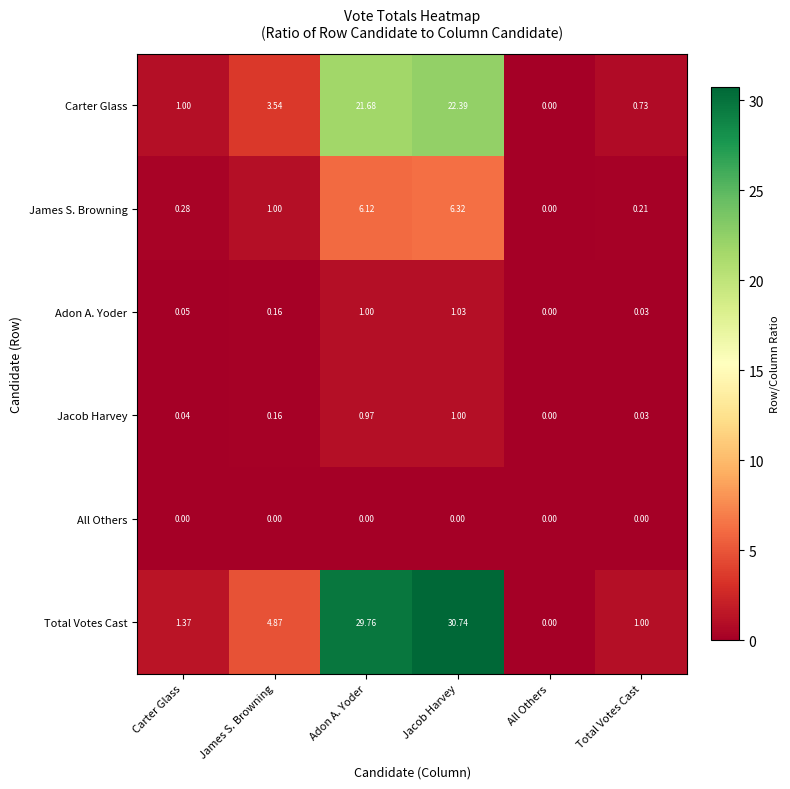

Count the number of categories in the chart.

6